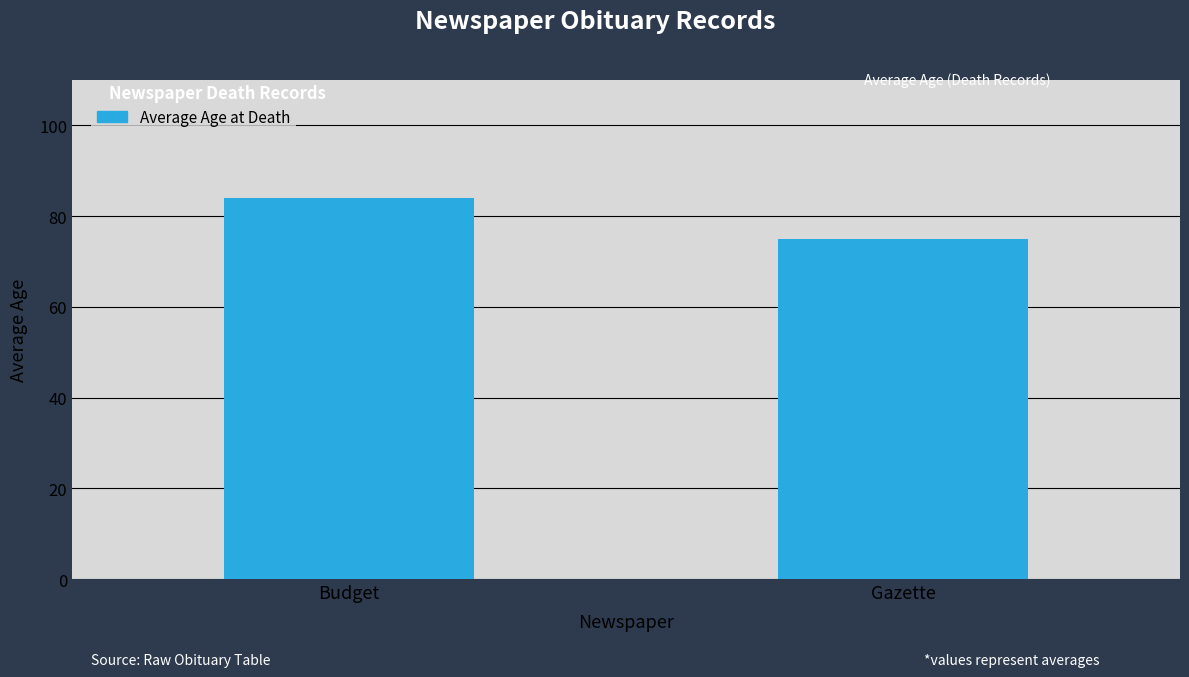

What is the difference between the maximum and minimum values?

9